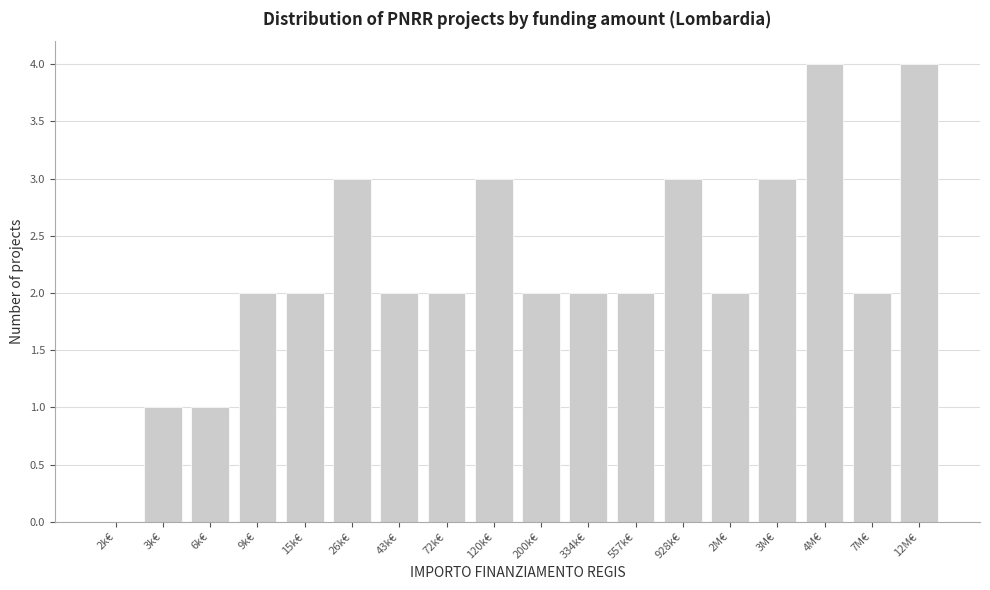

Reading left to right, list all the values displayed in this chart.

2k€=0	3k€=1	6k€=1	9k€=2	15k€=2	26k€=3	43k€=2	72k€=2	120k€=3	200k€=2	334k€=2	557k€=2	928k€=3	2M€=2	3M€=3	4M€=4	7M€=2	12M€=4